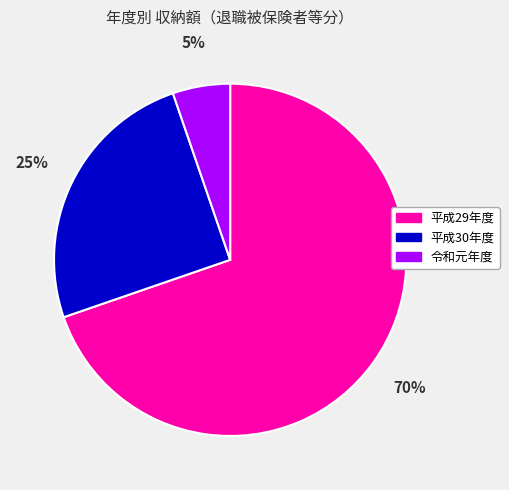

To the nearest percent, what percentage of the pie is 平成30年度?

25%